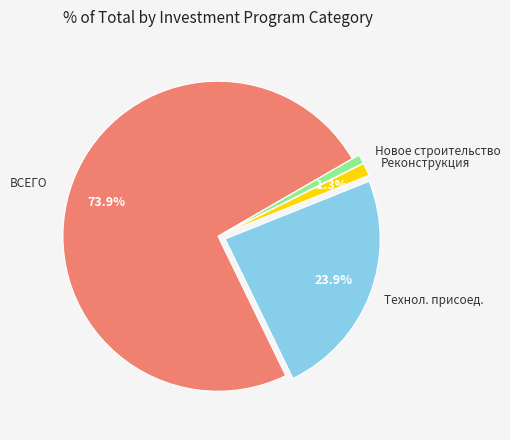

How many segments does this pie chart have?

4